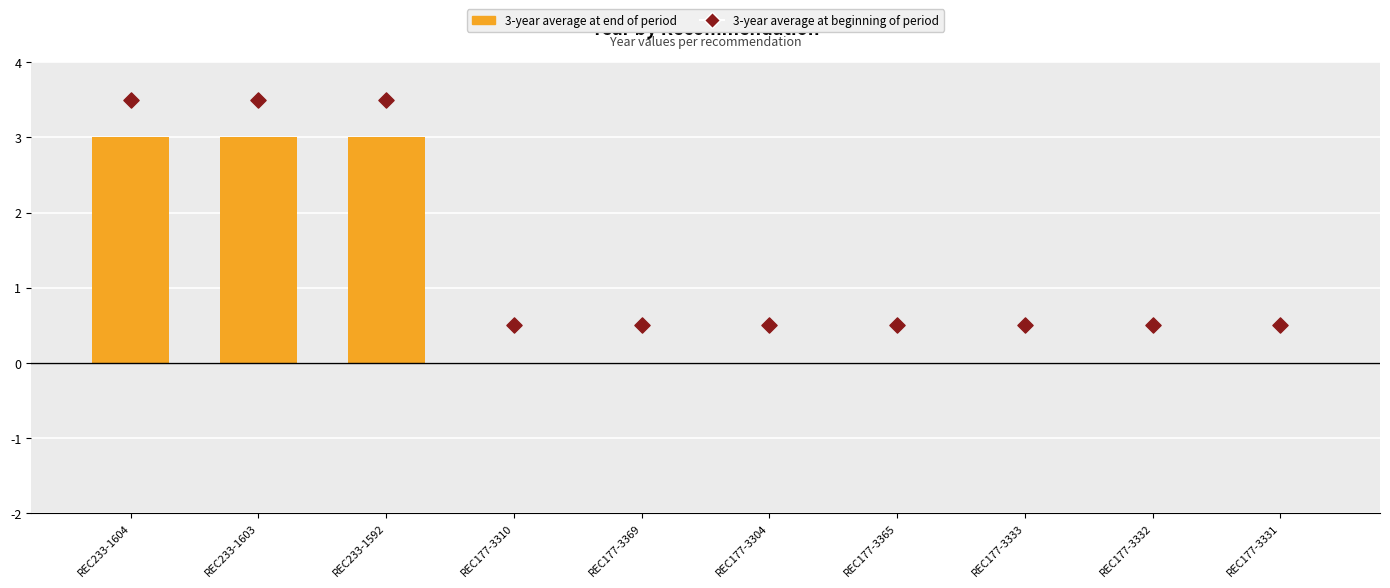

At how many categories does at least one series exceed 1?

3